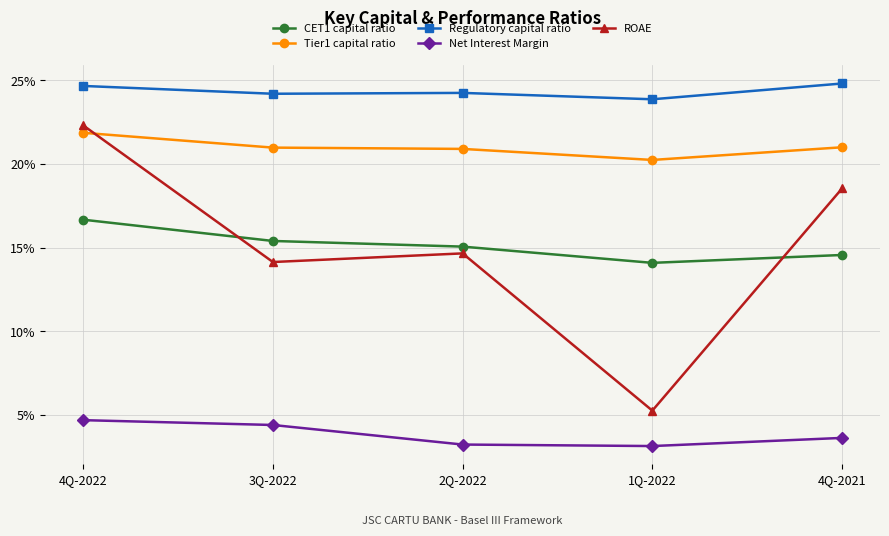

What are all the series names shown in the legend?

CET1 capital ratio, Tier1 capital ratio, Regulatory capital ratio, Net Interest Margin, ROAE